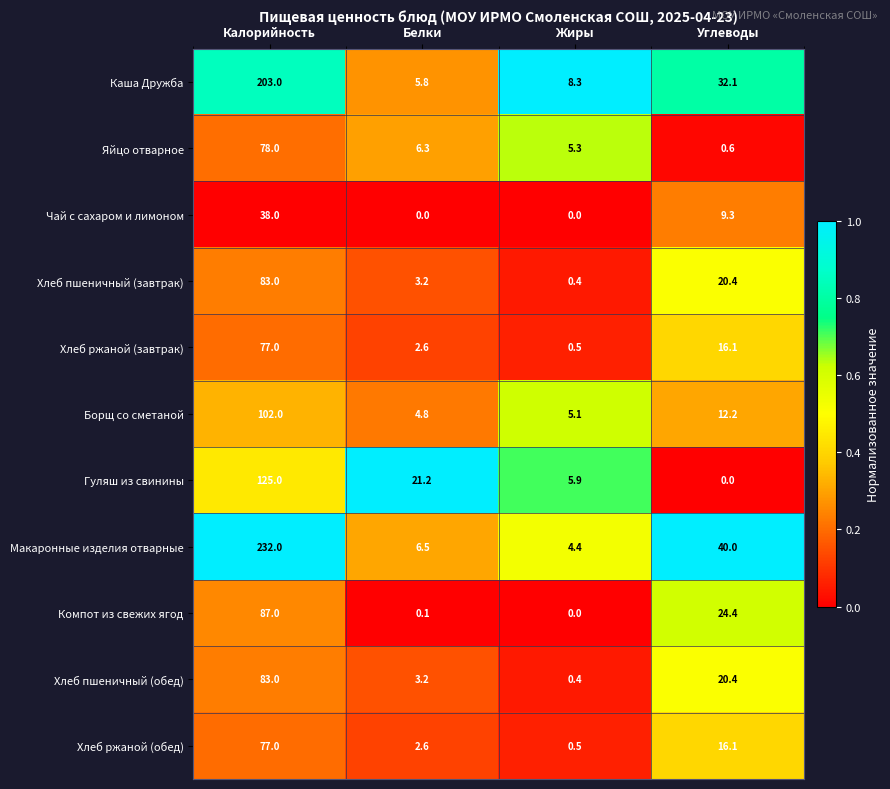

What is the sum of all Борщ со сметаной values?

124.1